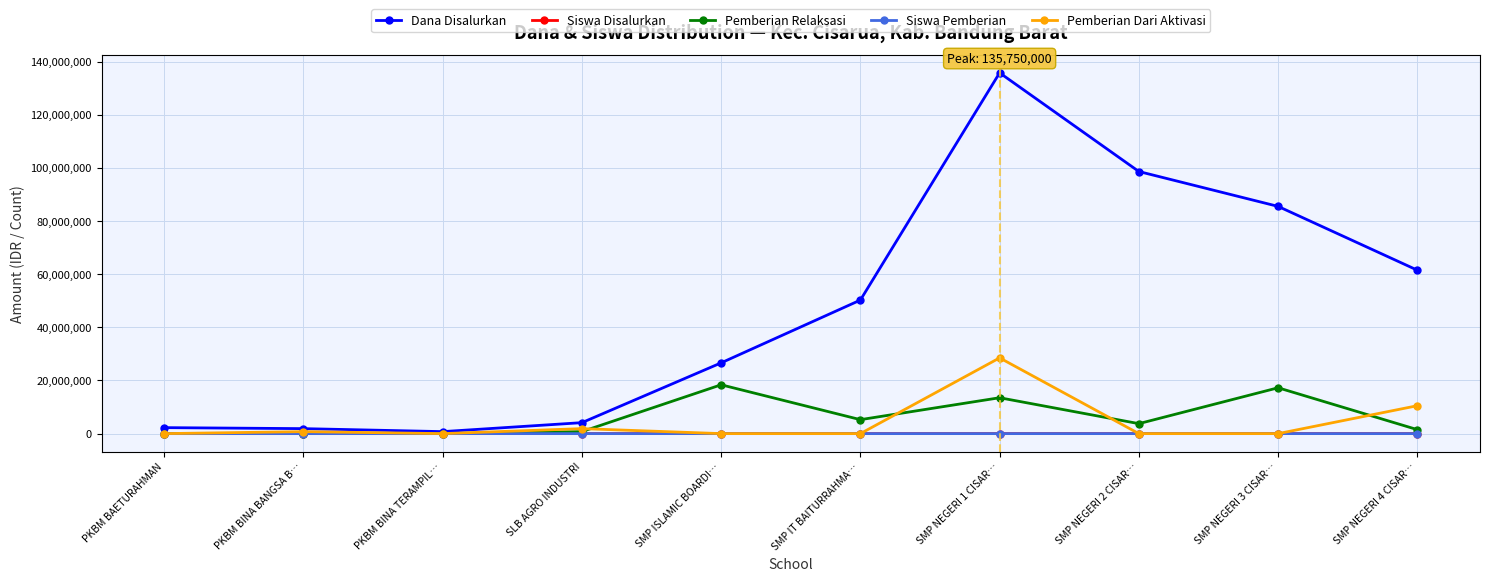

What are all the series names shown in the legend?

Dana Disalurkan, Siswa Disalurkan, Pemberian Relaksasi, Siswa Pemberian, Pemberian Dari Aktivasi